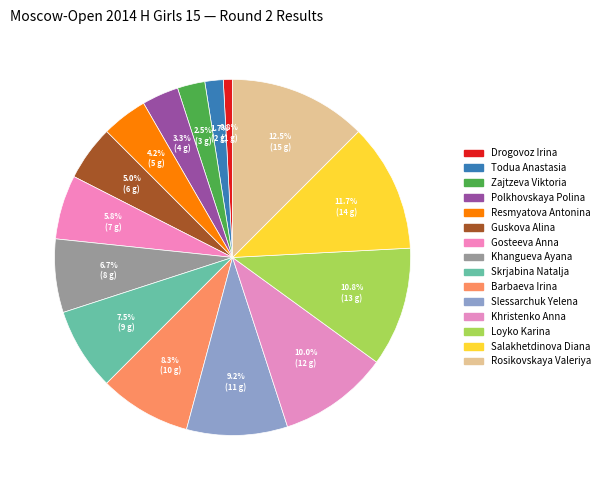

To the nearest percent, what portion does Skrjabina Natalja represent?

8%